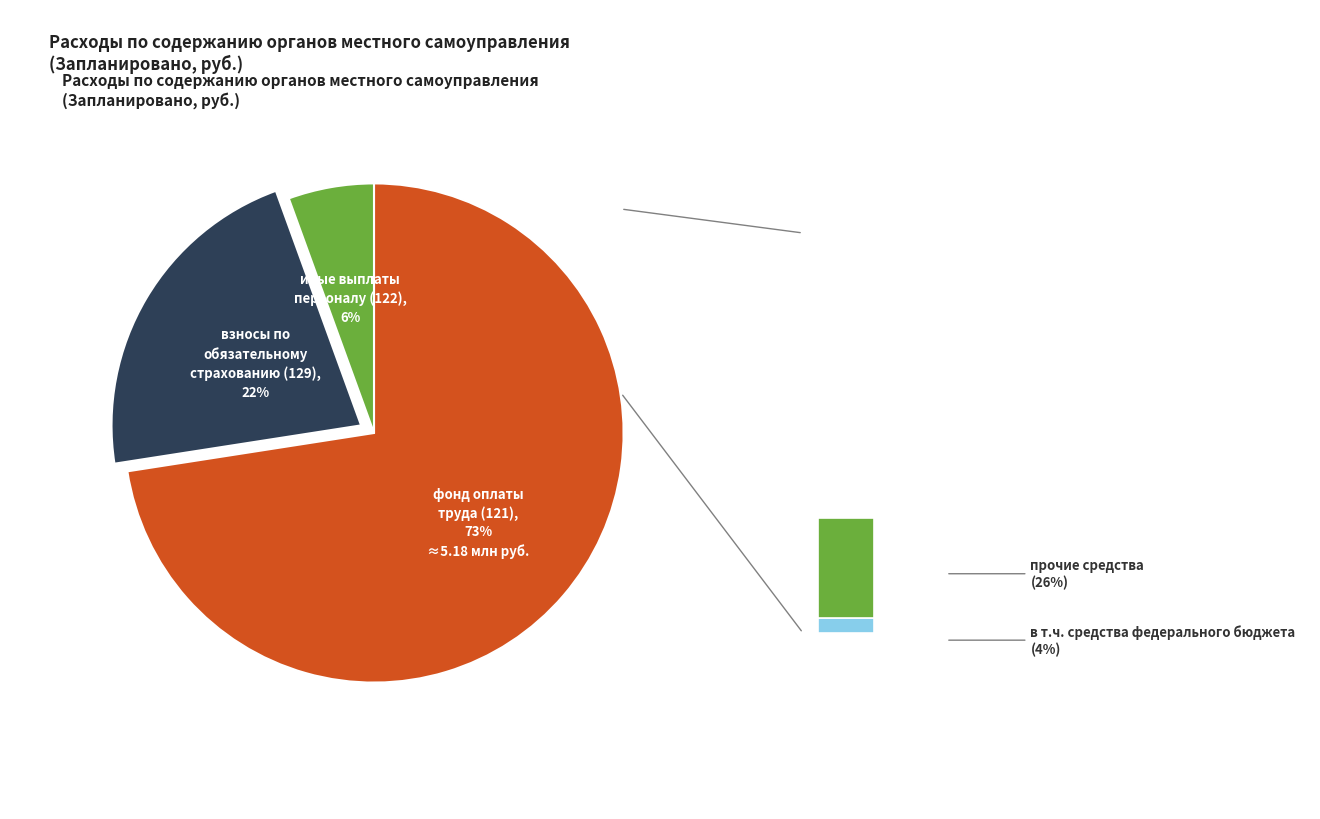

Rank the categories by value from highest to lowest.

фонд оплаты труда (121), взносы по обязательному страхованию (129), иные выплаты персоналу (122)